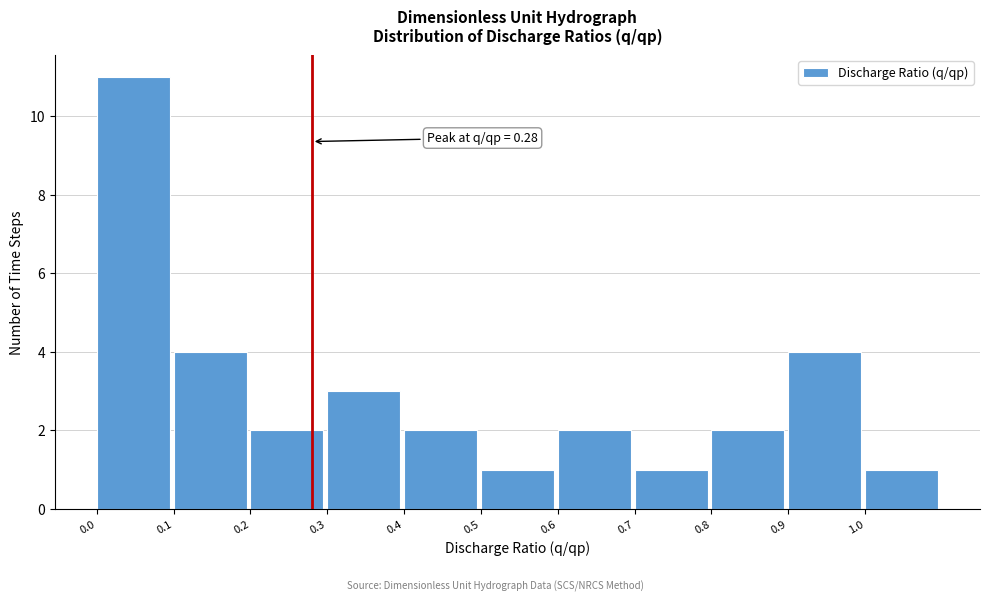

Over which range of the x-axis is the bar tallest?

0.0 to 0.1